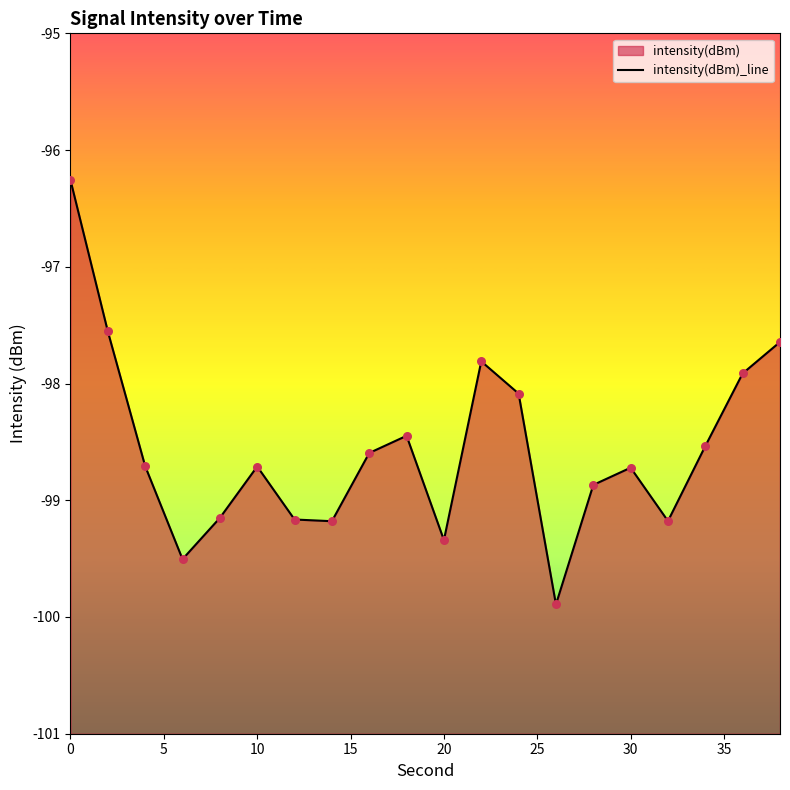

What is the change in value from 15 to 30?

+0.3